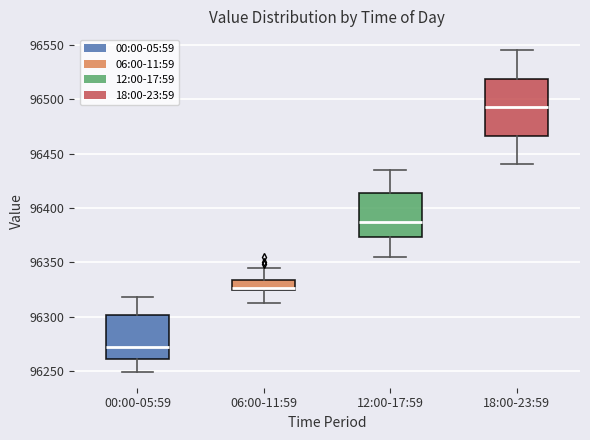

Where does the upper whisker of the box for 06:00-11:59 end on the y-axis? The values are not printed on the chart, so give them approximately, as read against the axis.

96345